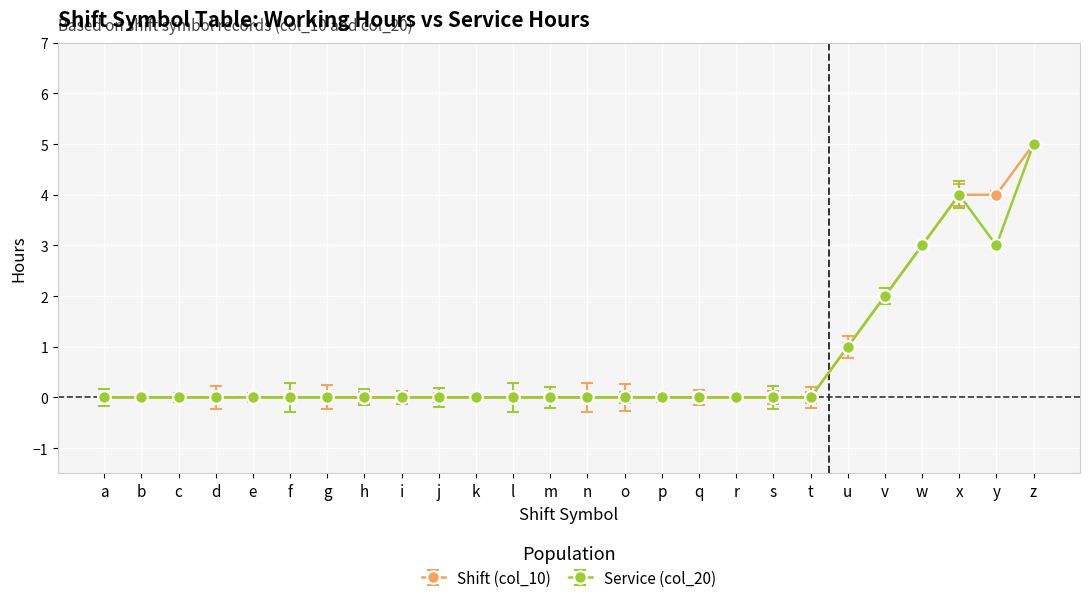

How many series are shown in this chart?

2